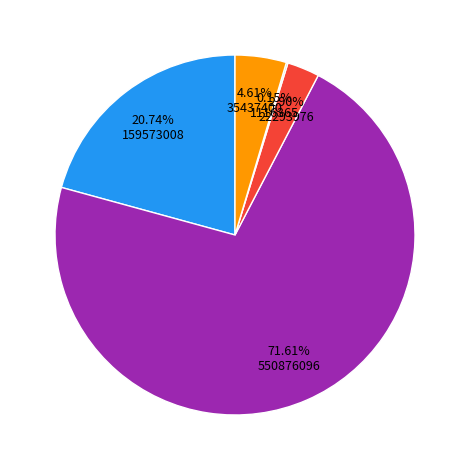

Is there a majority slice in this chart?

Yes